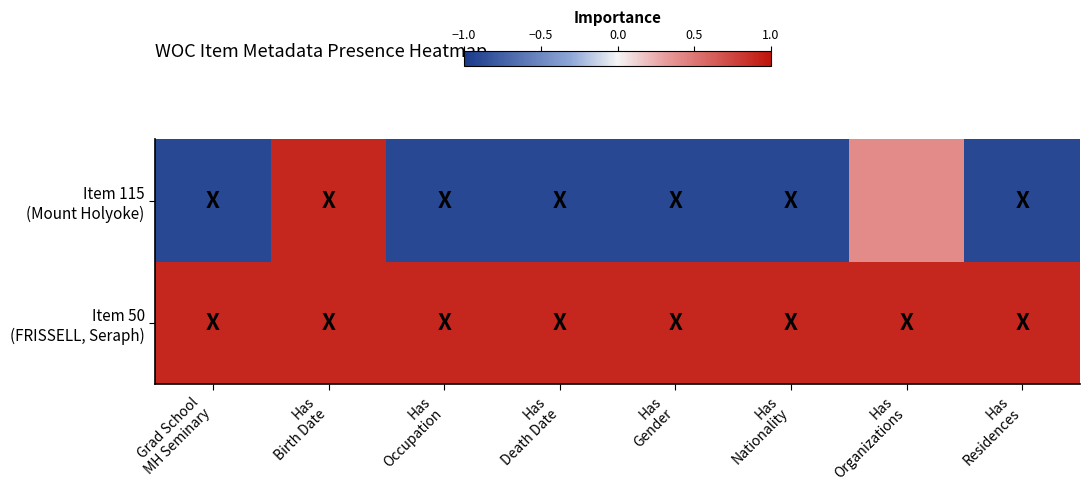

Which category has the highest value across all series?

Grad School
MH Seminary